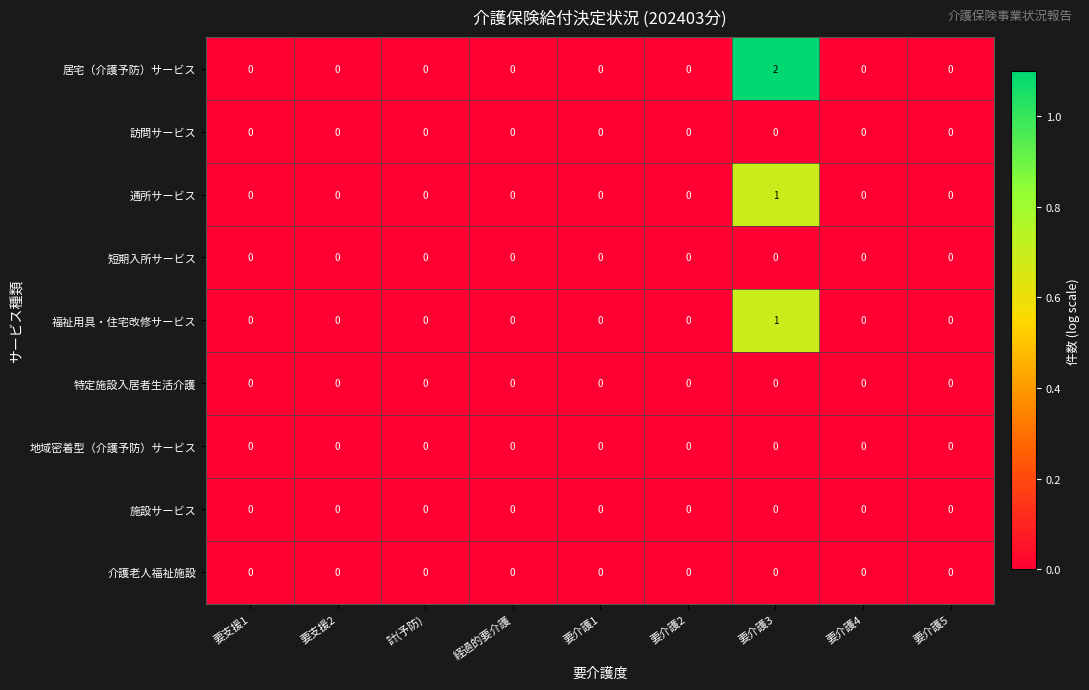

True or false: 特定施設入居者生活介護 has a value of 0 at 要介護5.

True